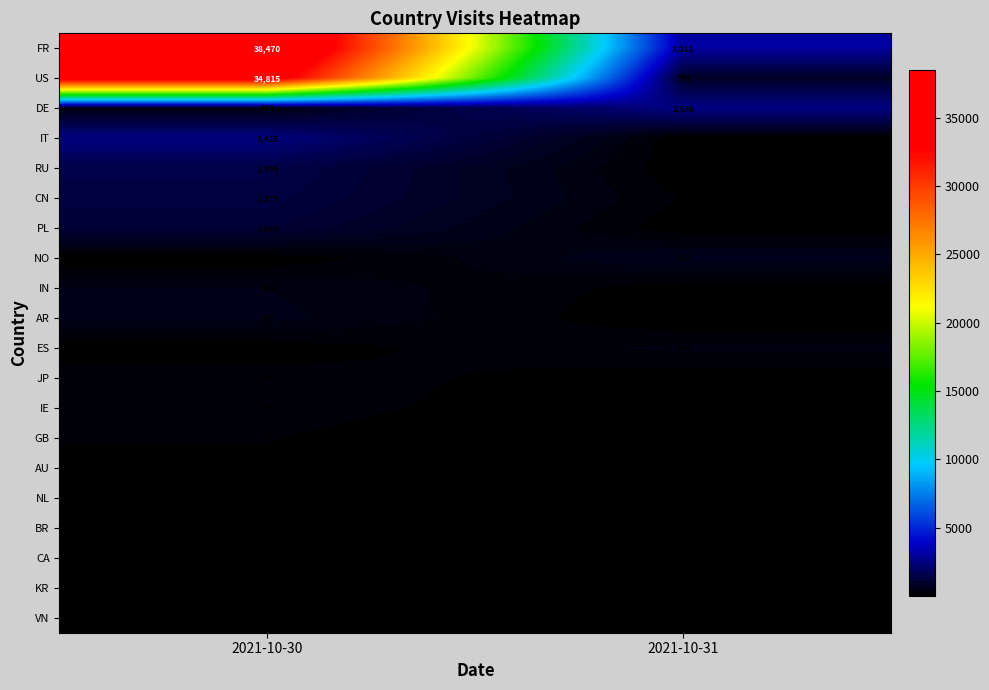

Which series has the largest range (max minus min)?

FR